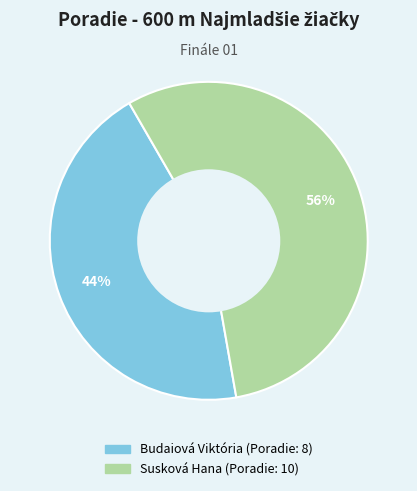

The Budaiová Viktória slice represents 44% of the pie. True or false?

True